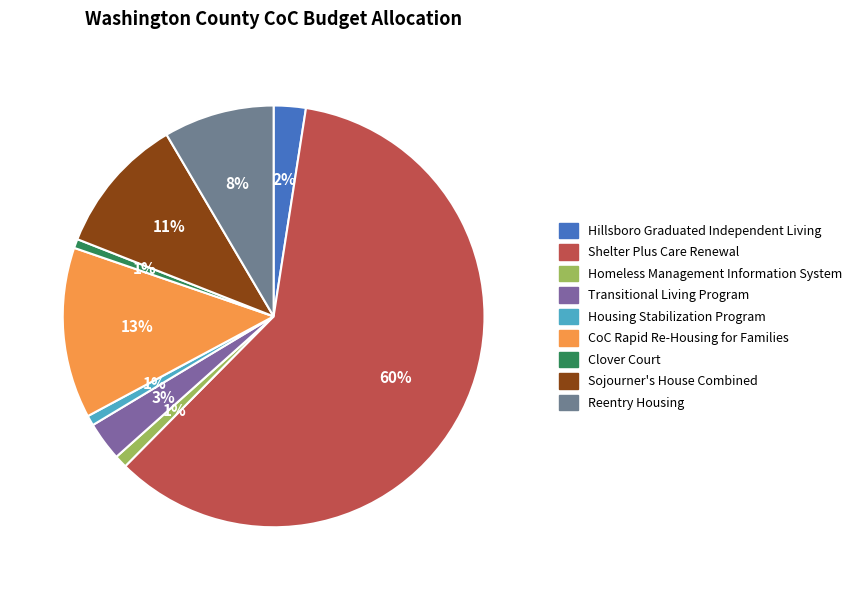

Which category has the smallest portion of the pie?

Clover Court